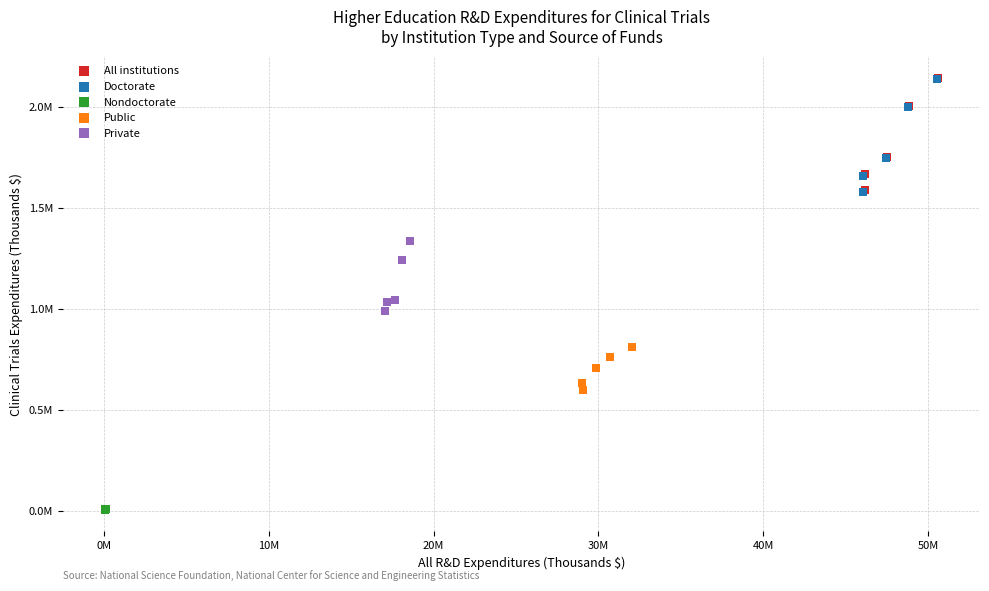

Which series has the largest Y range (max minus min)?

Doctorate